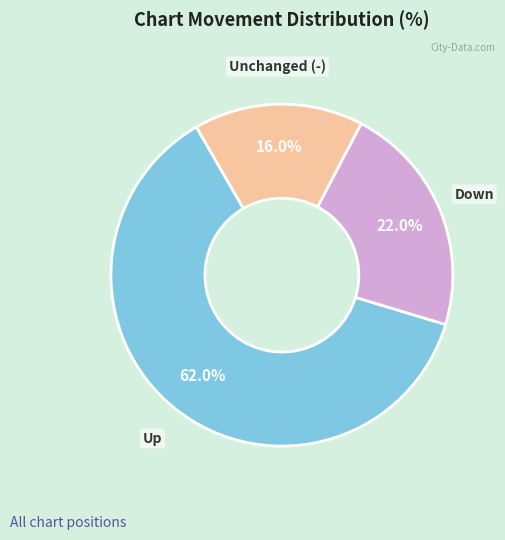

Count the number of slices in the pie.

3